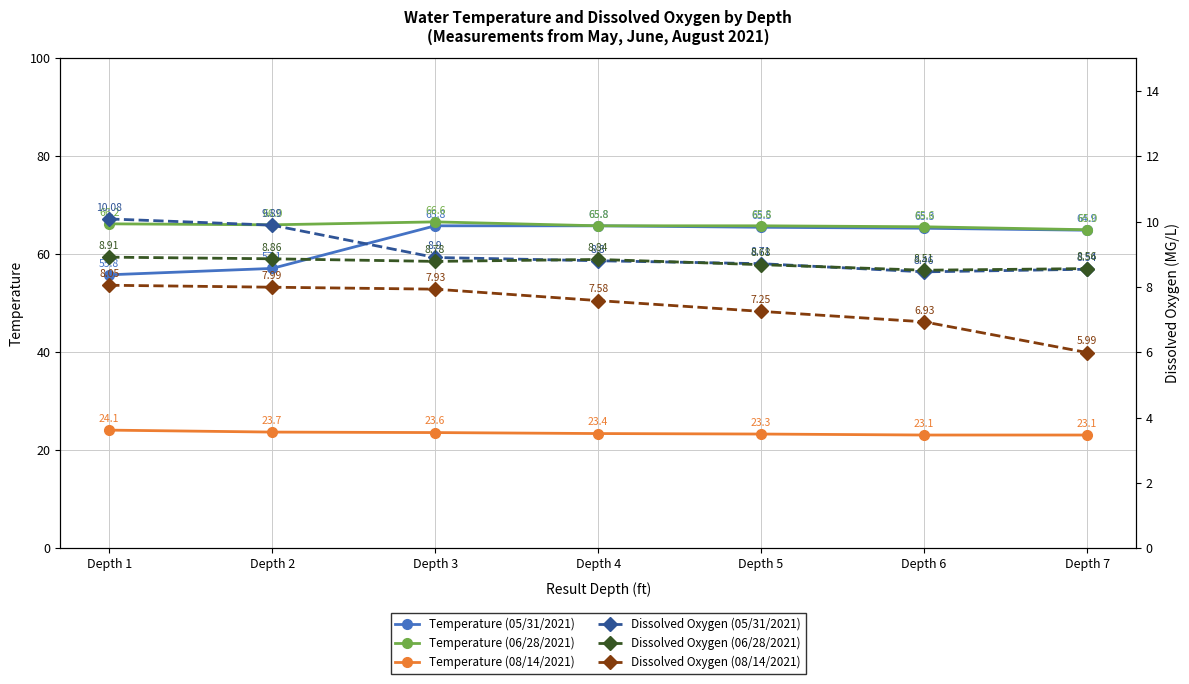

How many distinct data groups are displayed?

6